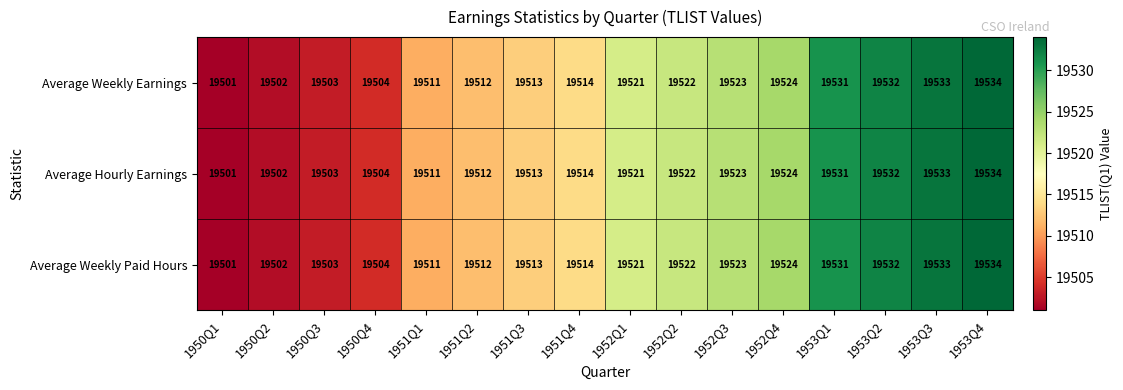

What is the total value across all series at 1952Q3?

58569